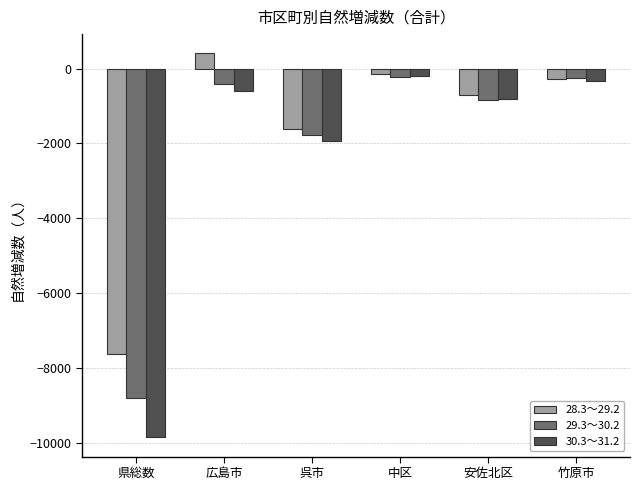

Where is 28.3～29.2 nearest to the value -3612?

呉市